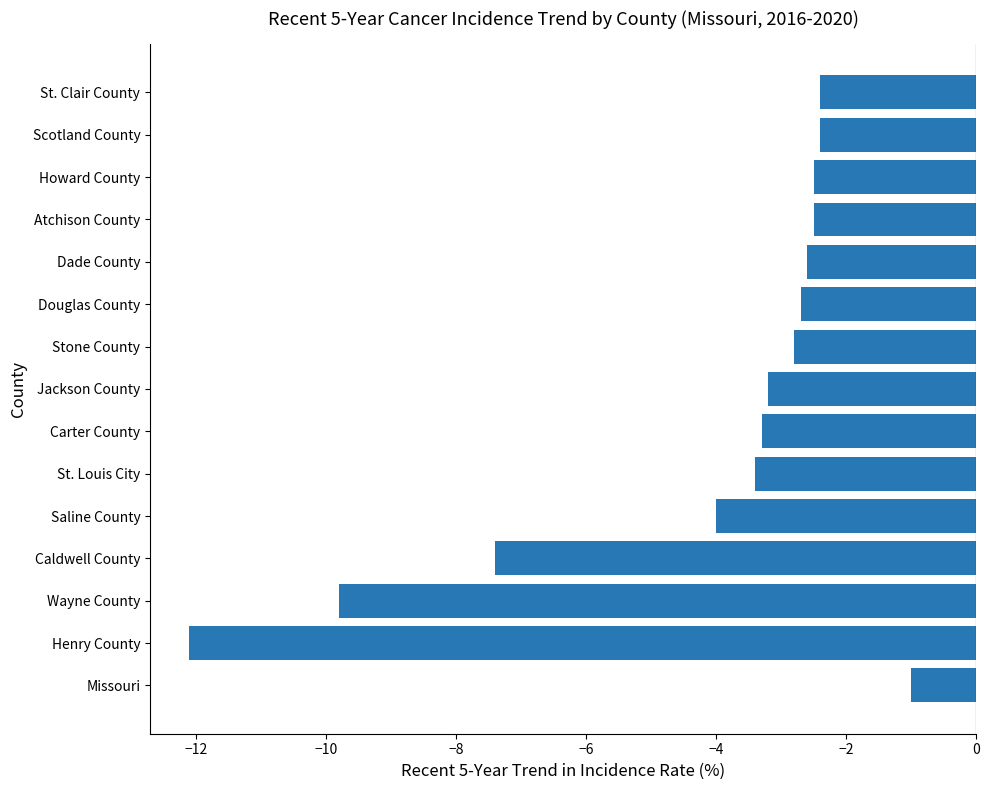

Reading bottom to top, what are all the values shown in this chart?

-1.0	-12.1	-9.8	-7.4	-4.0	-3.4	-3.3	-3.2	-2.8	-2.7	-2.6	-2.5	-2.5	-2.4	-2.4